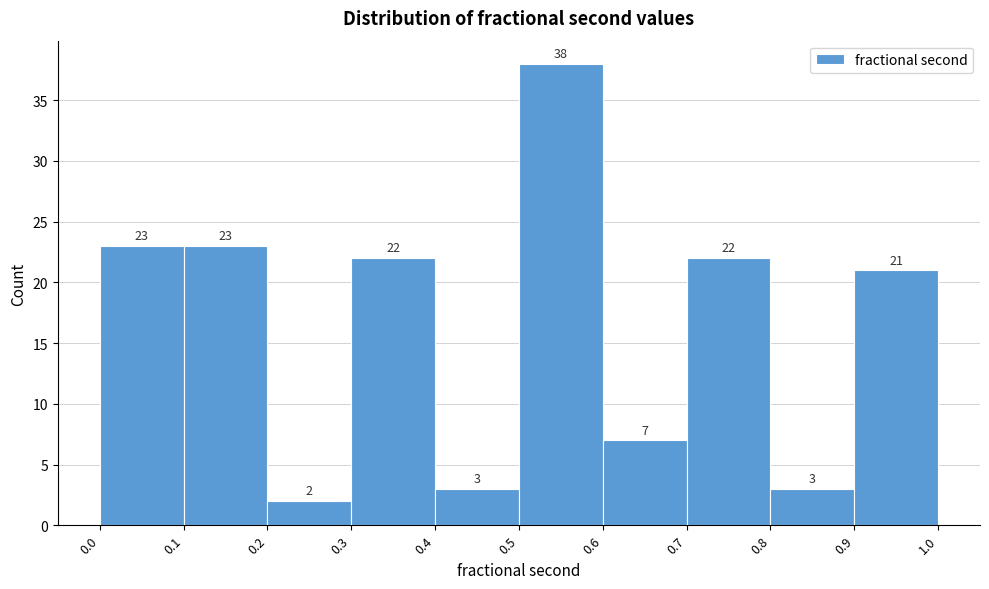

Reading left to right, list every bar in this chart as the range it spans on the x-axis followed by its height.

0.0 to 0.1: 23
0.1 to 0.2: 23
0.2 to 0.3: 2
0.3 to 0.4: 22
0.4 to 0.5: 3
0.5 to 0.6: 38
0.6 to 0.7: 7
0.7 to 0.8: 22
0.8 to 0.9: 3
0.9 to 1.0: 21